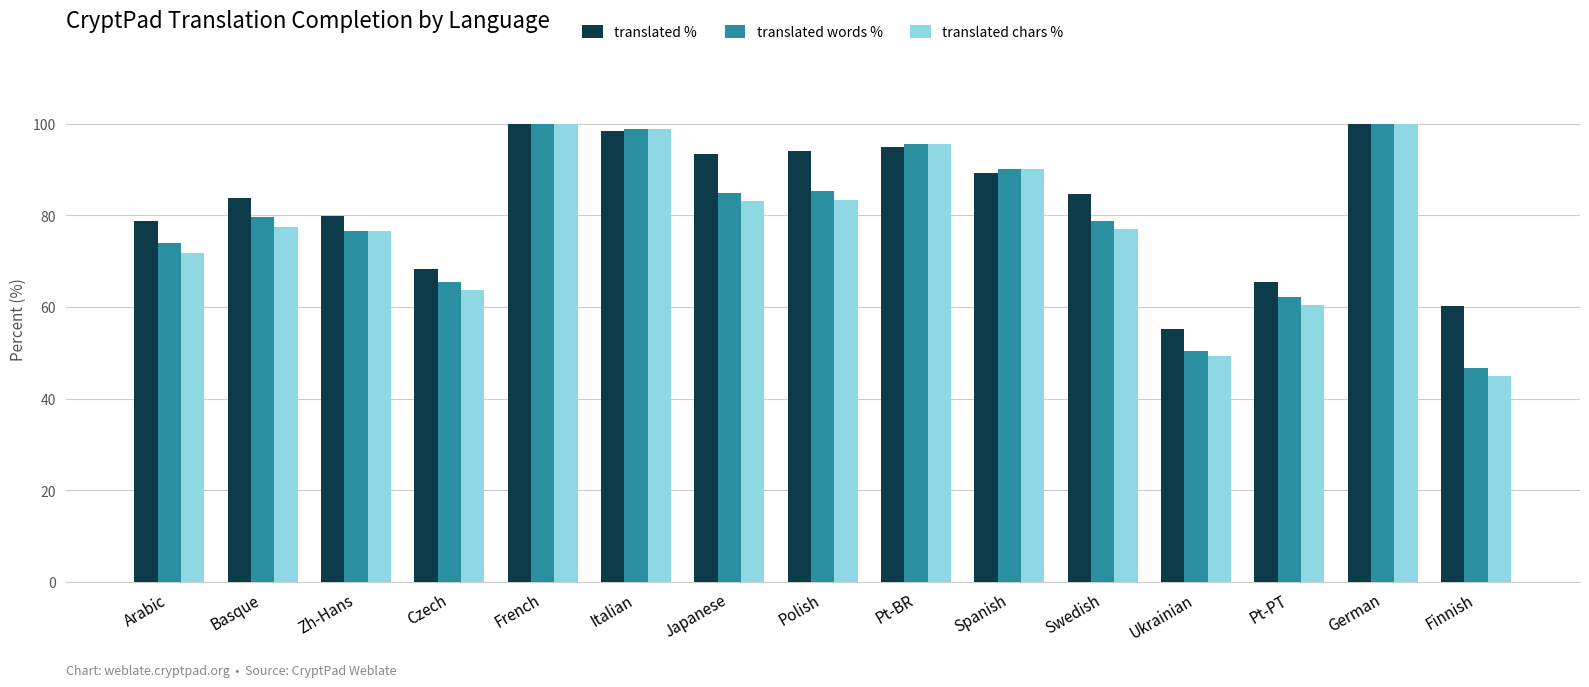

What is the highest value of the translated words % series?

100.0